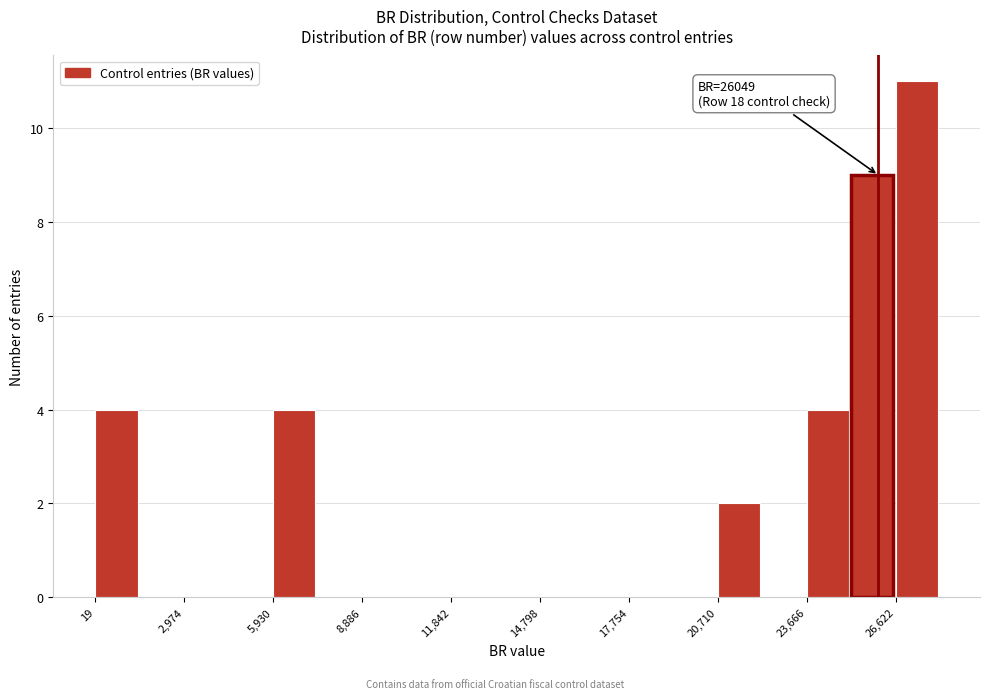

Read against the x-axis, roughly where is the centre of the tallest bar?

27500